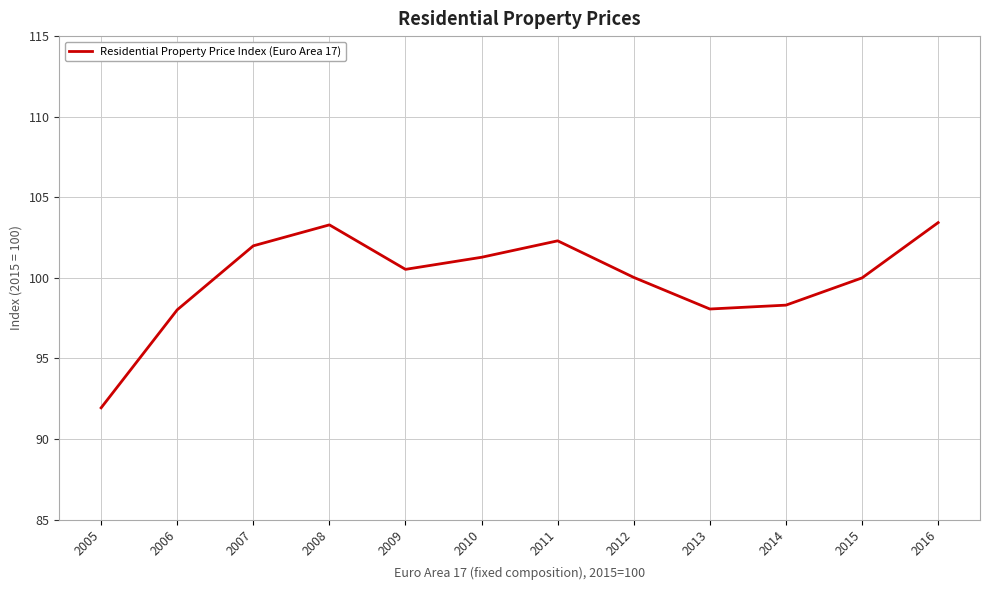

Is it true that the value at 2007 is 102.0?

True